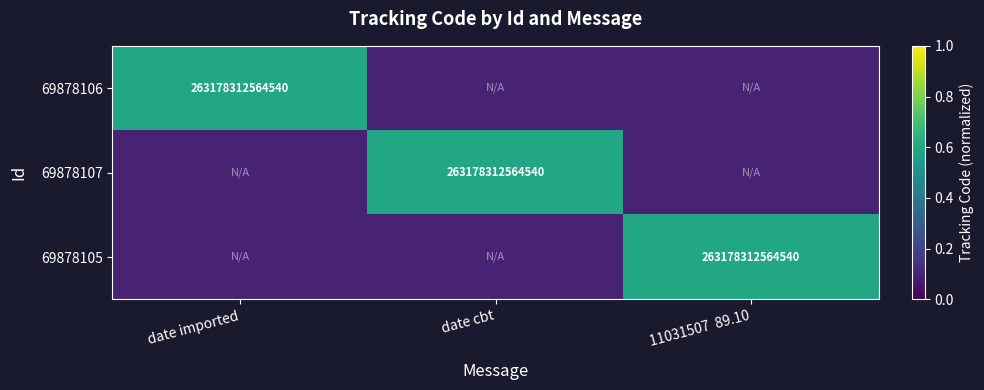

True or false: 69878105 has a value of 263178312564540.0 at 11031507  89.10.

True